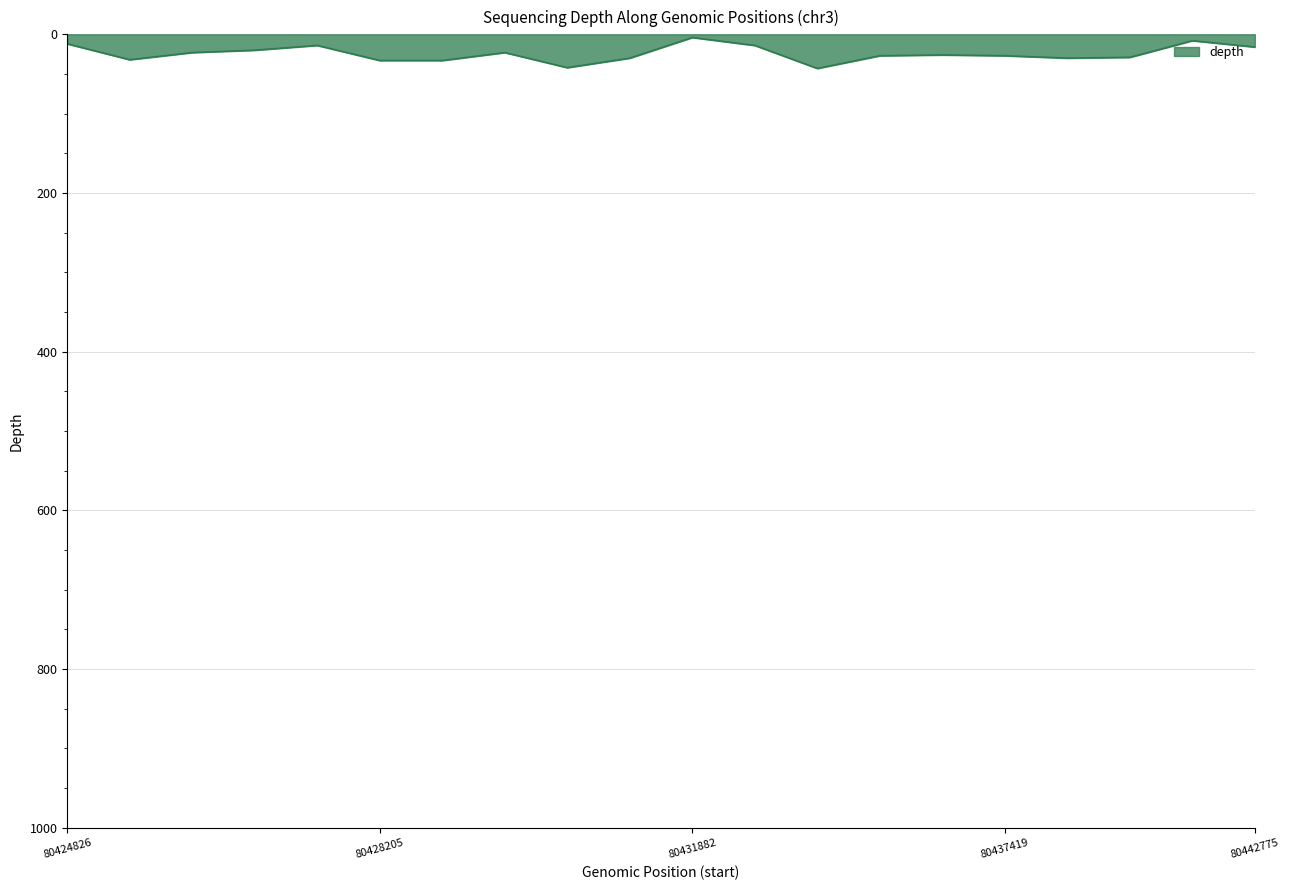

What is the greatest value displayed?

43